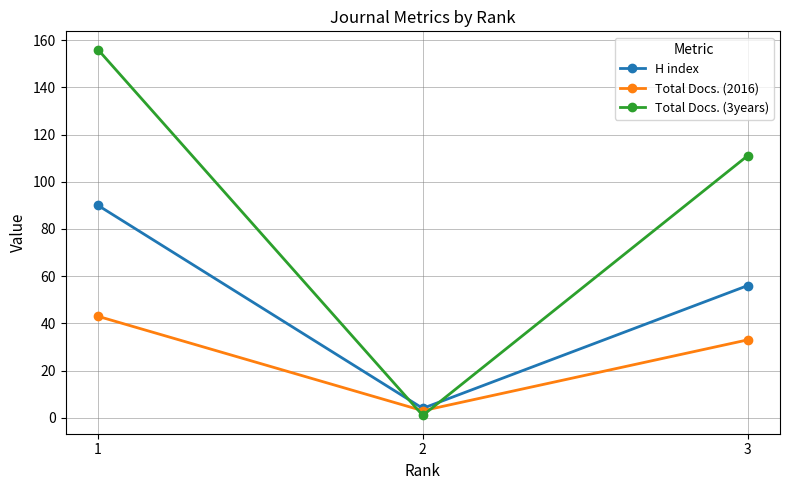

Reading left to right, transcribe all the data shown in this chart.

H index: 90	4	56
Total Docs. (2016): 43	3	33
Total Docs. (3years): 156	1	111